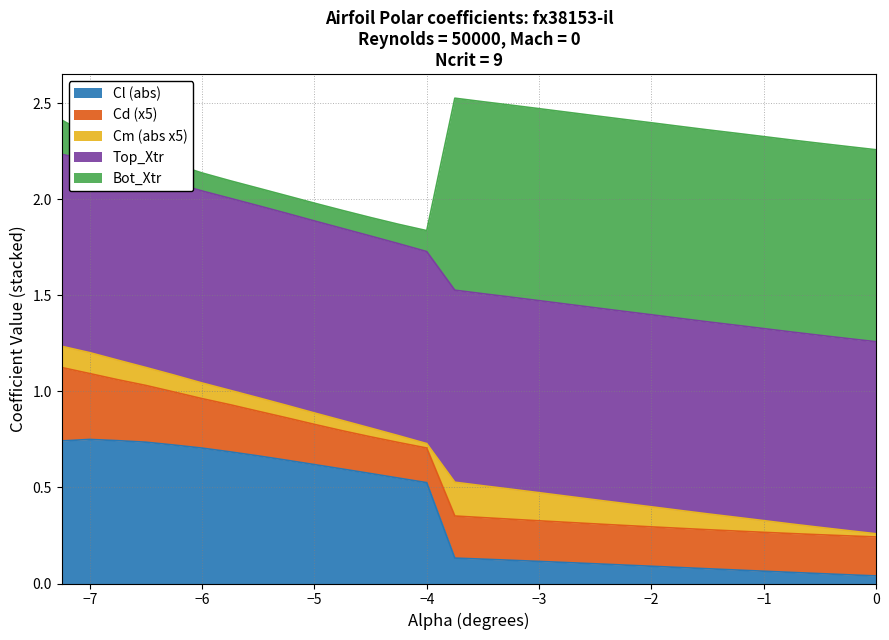

Where is the first local maximum for Cd?

-3.75